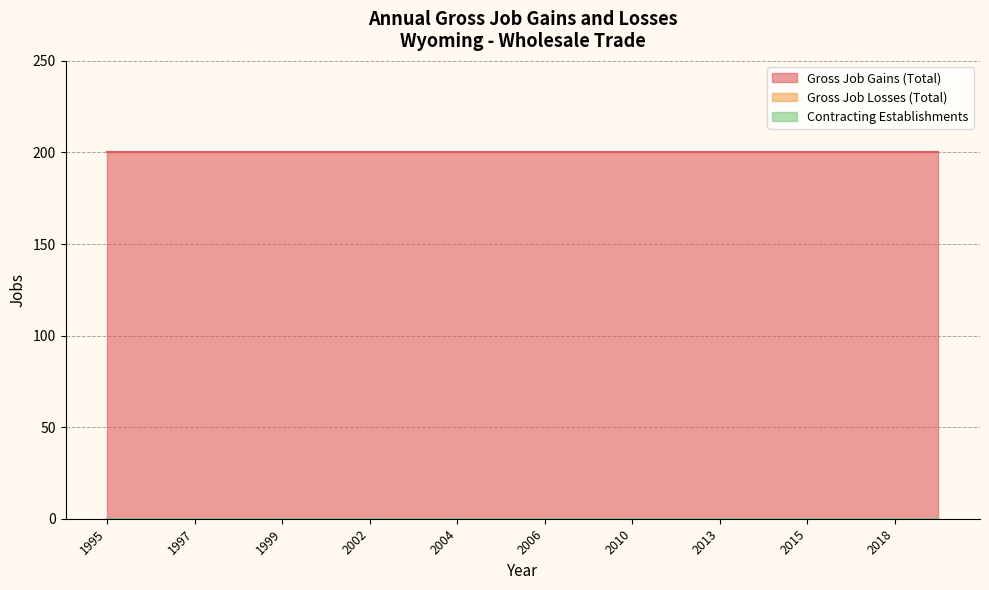

True or false: Contracting Establishments and Gross Job Losses (Total) cross at least once.

False